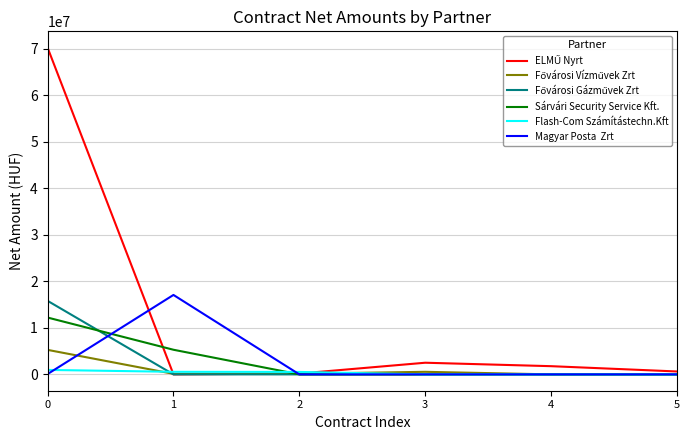

What is the greatest value displayed?

70226383